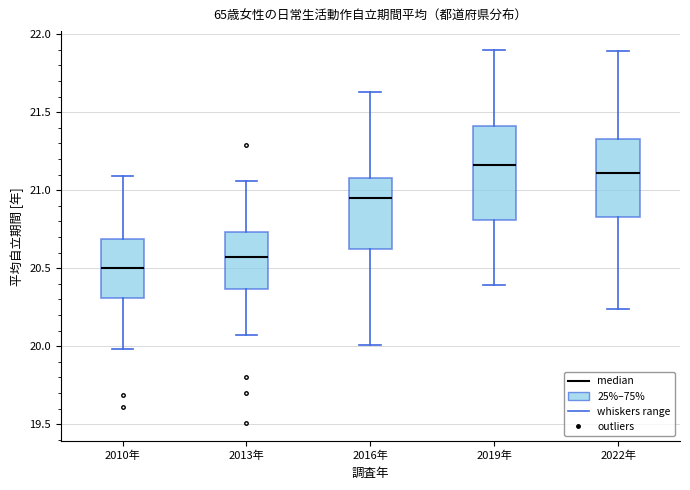

Reading left to right, read every box against the y-axis: the position of its median line, the range the box covers, and the ends of its whiskers. The values are not printed on the chart, so give them approximately, as read against the axis.

2010年: median 20.50, box 20.30 to 20.70, whiskers 20.00 to 21.10
2013年: median 20.55, box 20.35 to 20.75, whiskers 20.05 to 21.05
2016年: median 20.95, box 20.60 to 21.10, whiskers 20.00 to 21.65
2019年: median 21.15, box 20.80 to 21.40, whiskers 20.40 to 21.90
2022年: median 21.10, box 20.85 to 21.35, whiskers 20.25 to 21.90